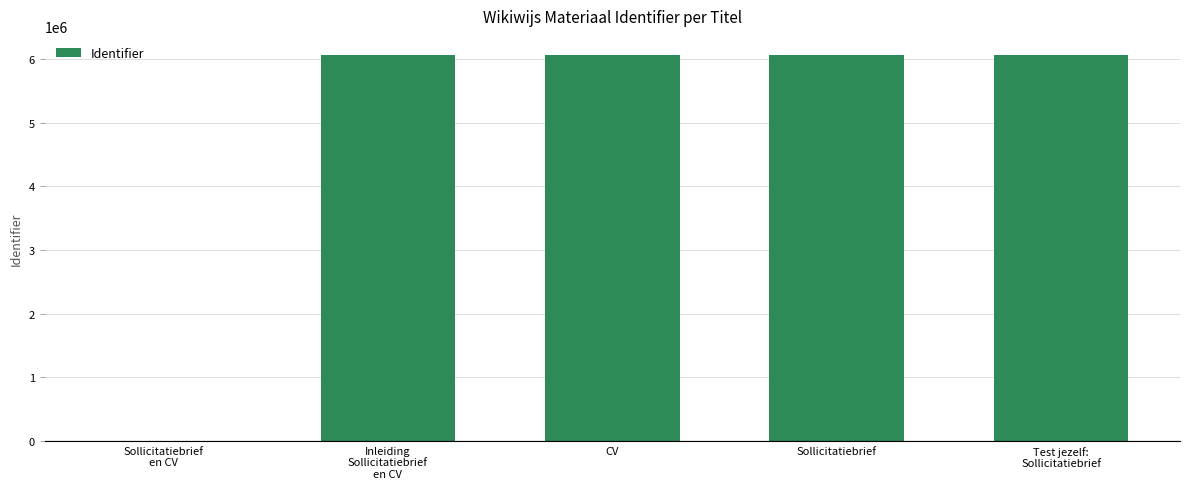

What is the sum of all values?

24242167